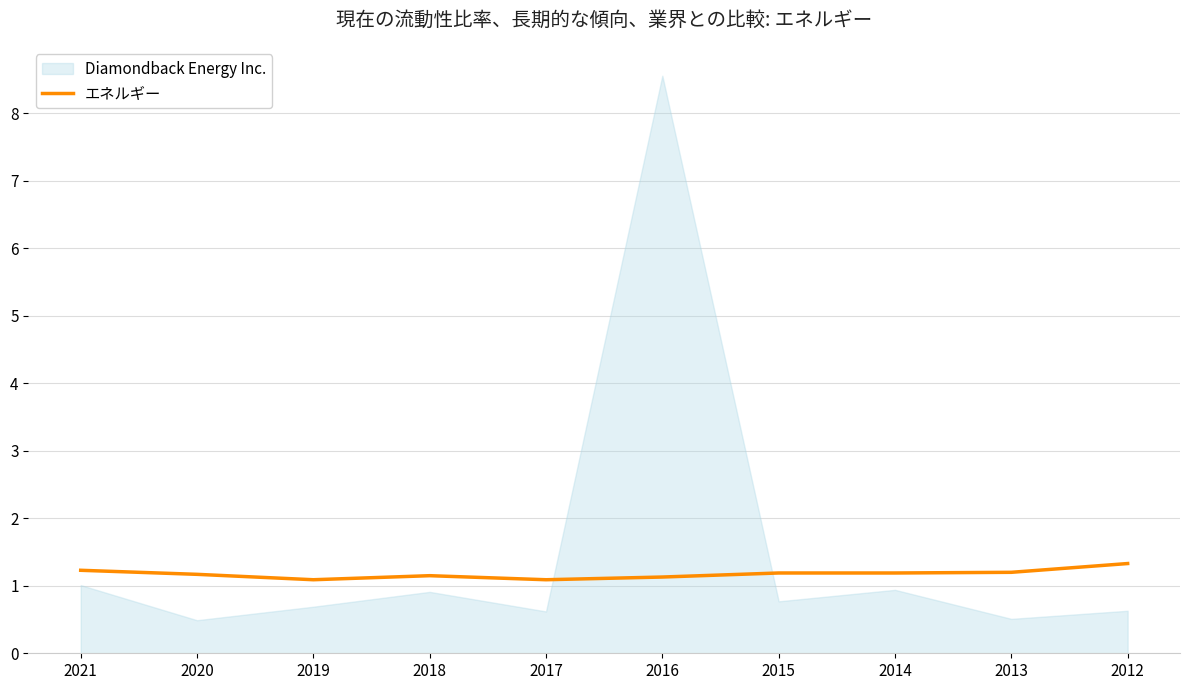

True or false: エネルギー has a value of 1.3 at 2012.

True